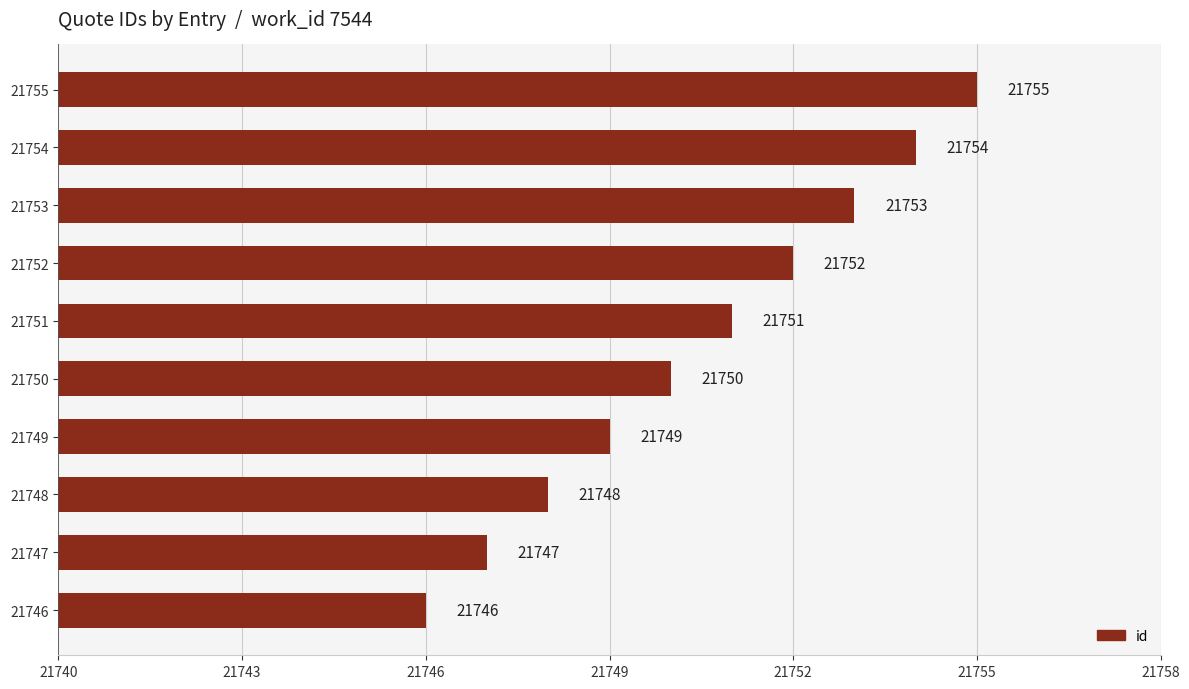

What is the change in value from 21747 to 21755?

+8